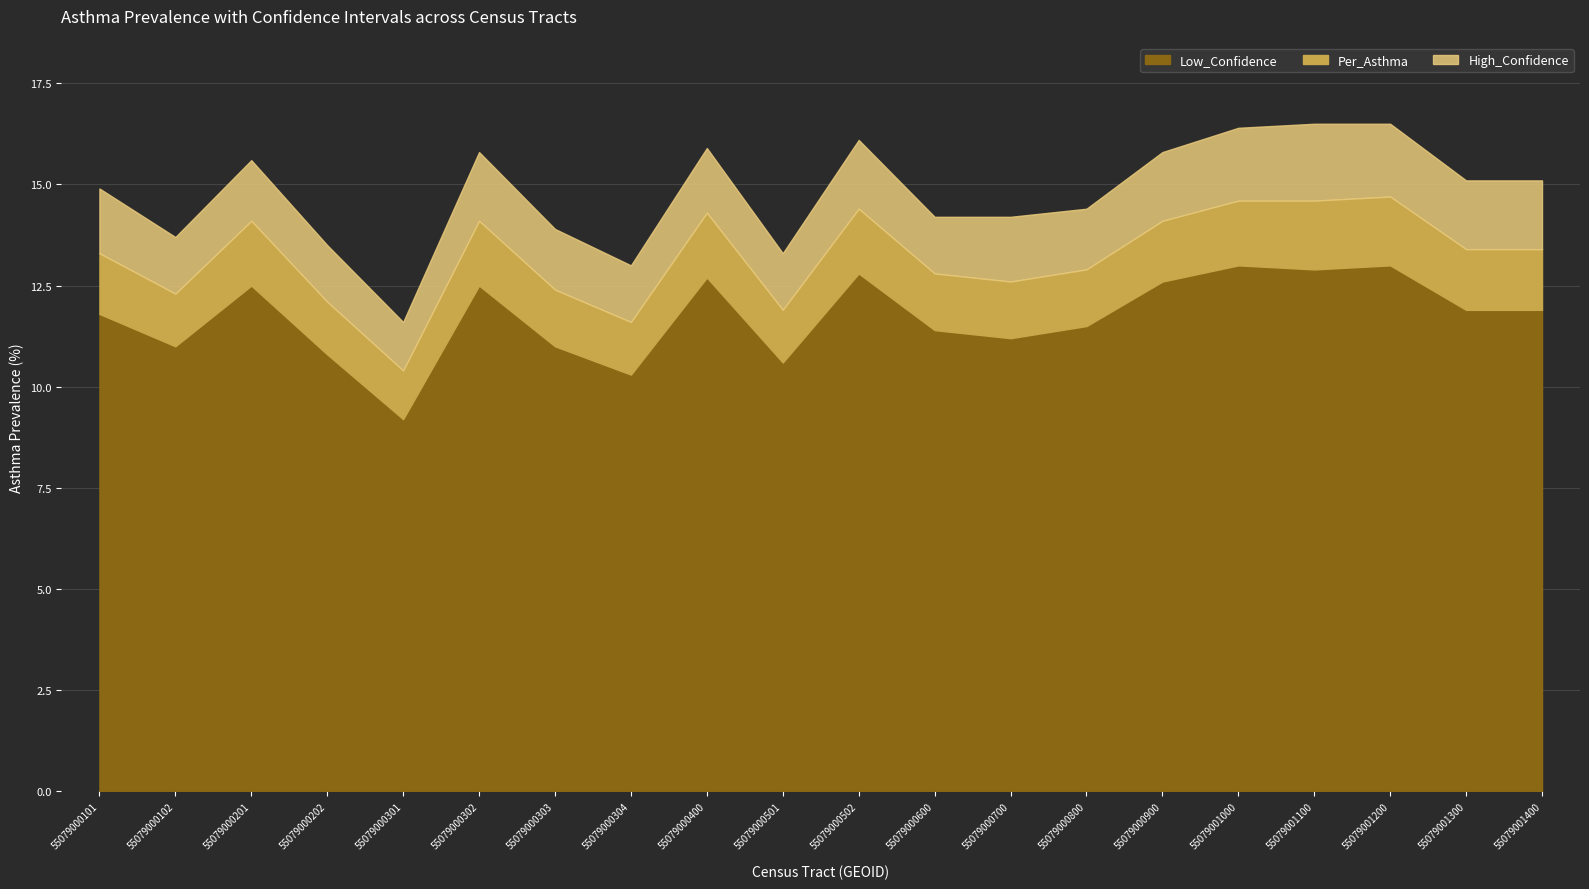

What are all the series names shown in the legend?

Low_Confidence, Per_Asthma, High_Confidence